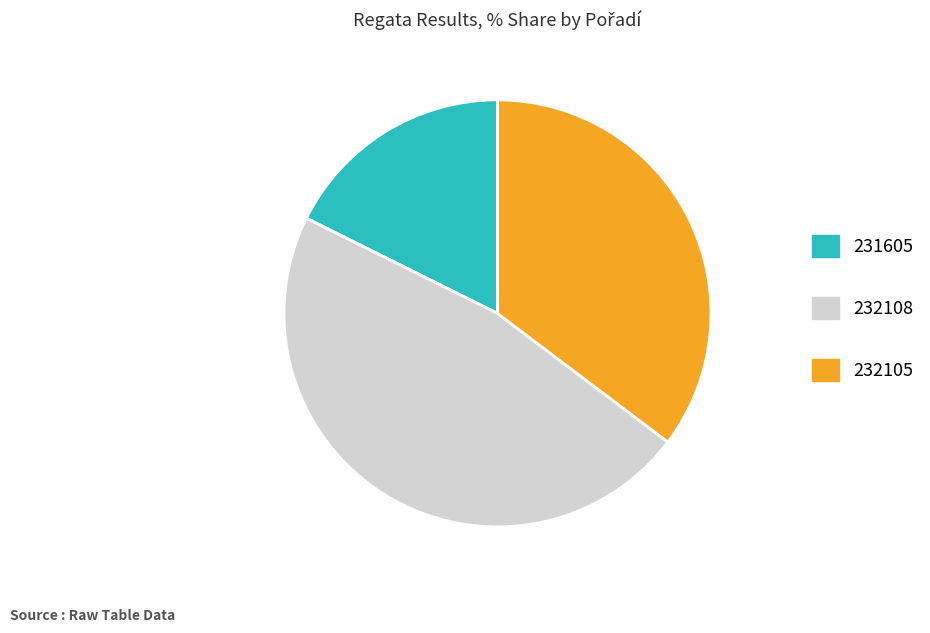

Does 231605 account for over 50% of the chart?

No